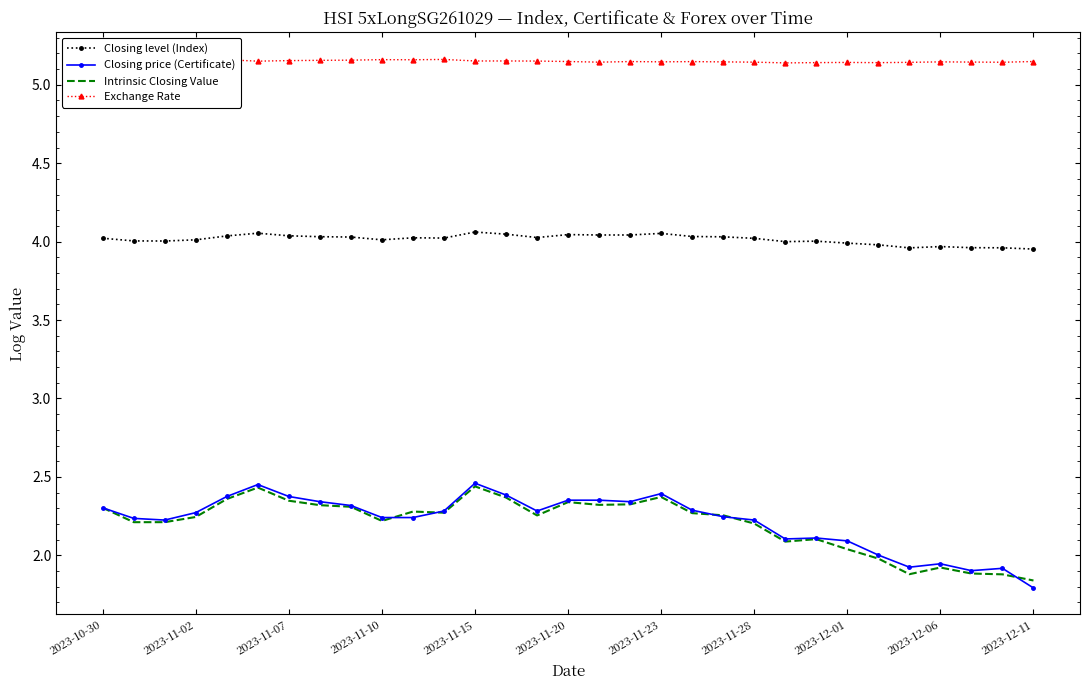

True or false: Closing price (Certificate) and Closing level (Index) cross at least once.

False